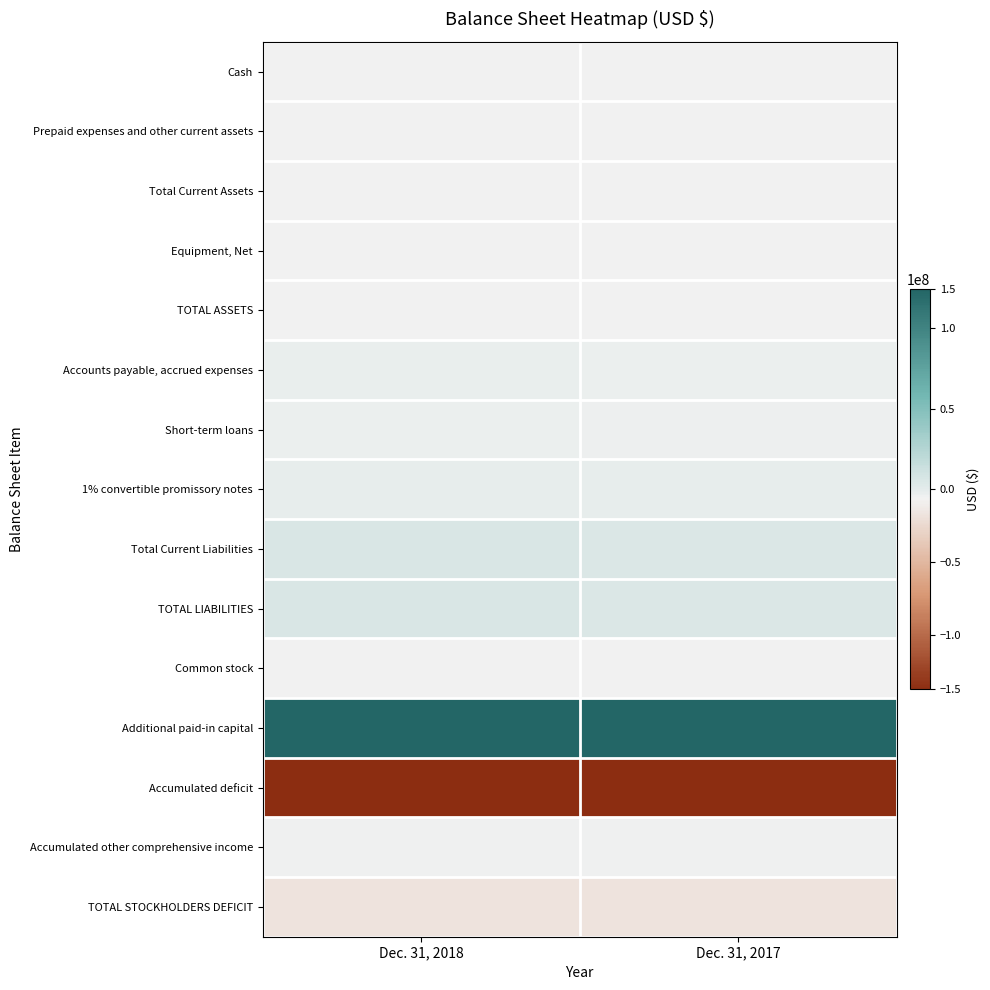

At Dec. 31, 2018, list the series in order from smallest to largest.

Accumulated deficit, TOTAL STOCKHOLDERS DEFICIT, Equipment, Net, Common stock, Cash, Prepaid expenses and other current assets, Total Current Assets, TOTAL ASSETS, Accumulated other comprehensive income, Short-term loans, Accounts payable, accrued expenses, 1% convertible promissory notes, Total Current Liabilities, TOTAL LIABILITIES, Additional paid-in capital